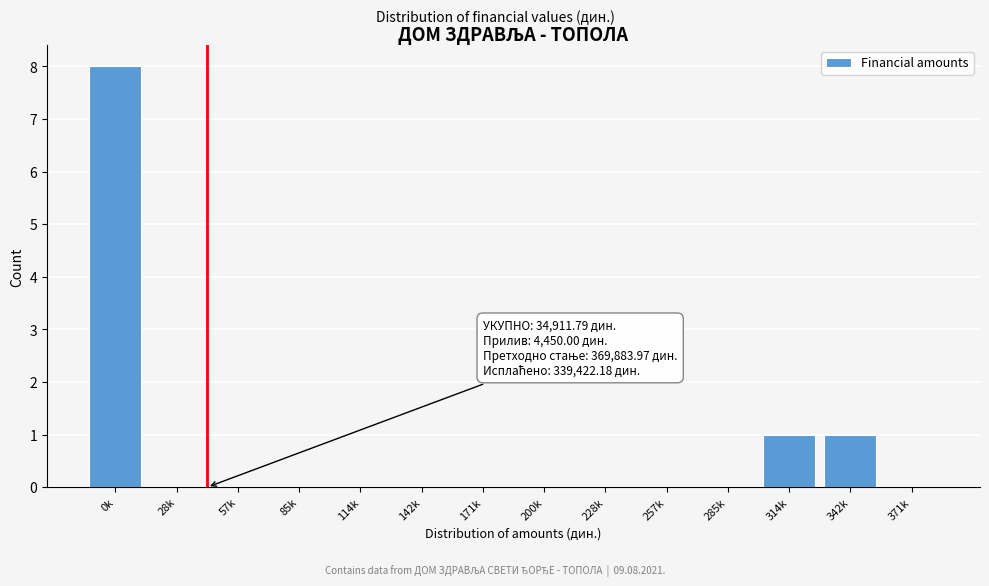

Reading left to right, extract all data points from this chart.

0k=8	28k=0	57k=0	85k=0	114k=0	142k=0	171k=0	200k=0	228k=0	257k=0	285k=0	314k=1	342k=1	371k=0